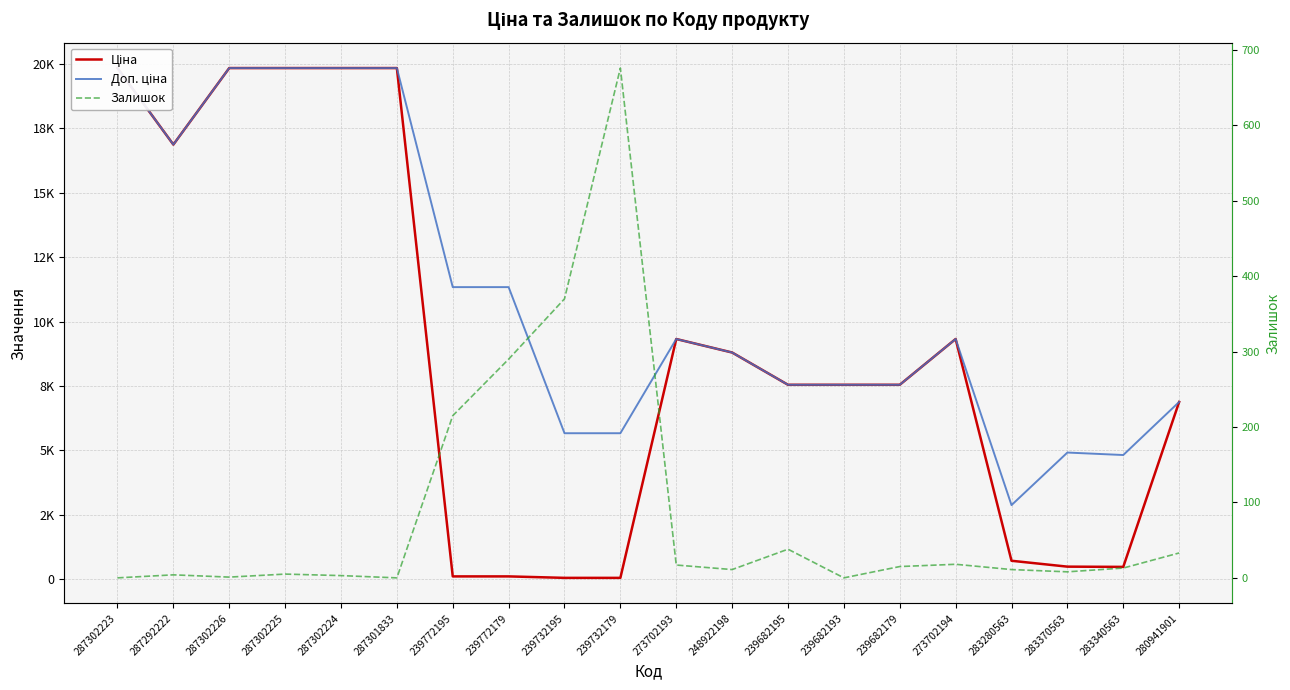

The Залишок series shows 676.0 at 239732179. True or false?

True